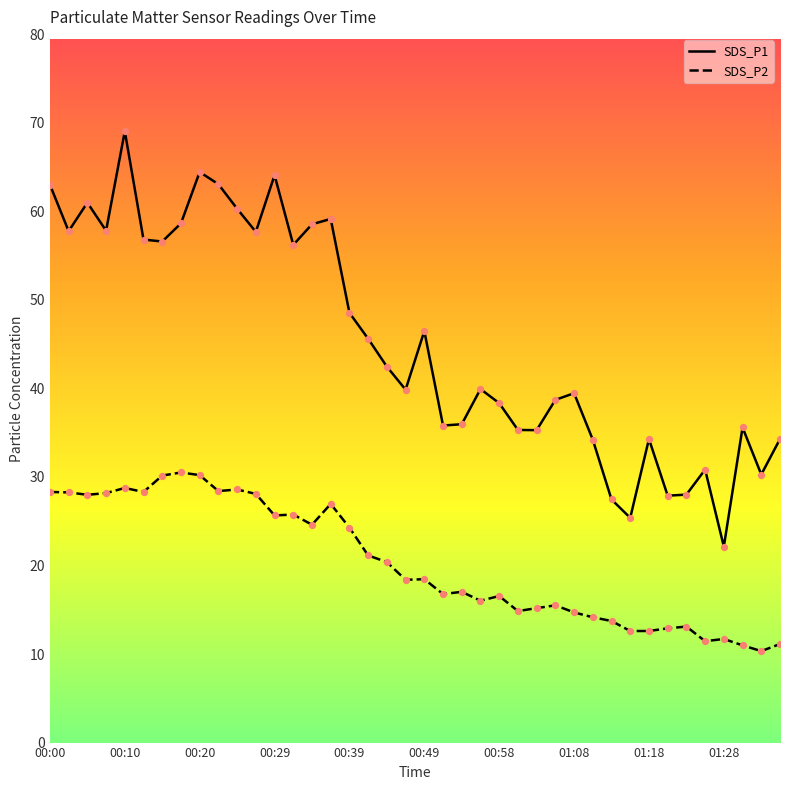

Which series reaches the maximum Y coordinate?

SDS_P1